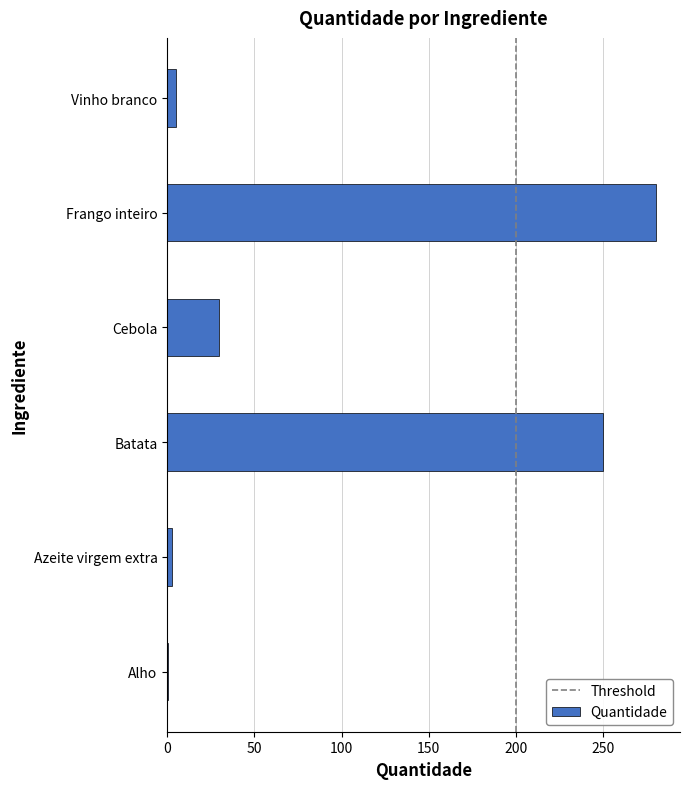

Read the value at Vinho branco.

5.0